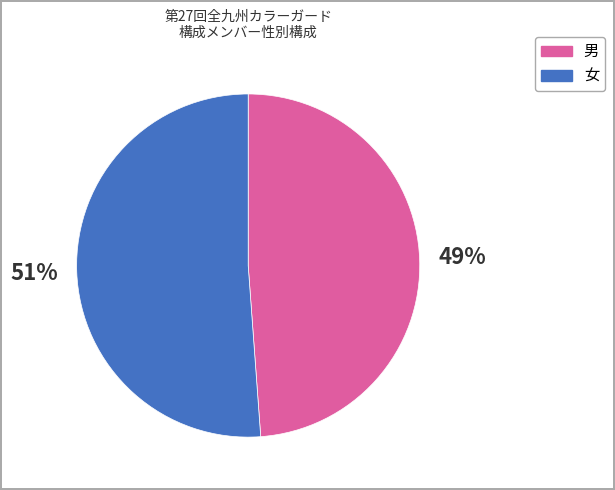

To the nearest percent, what portion does 男 represent?

49%